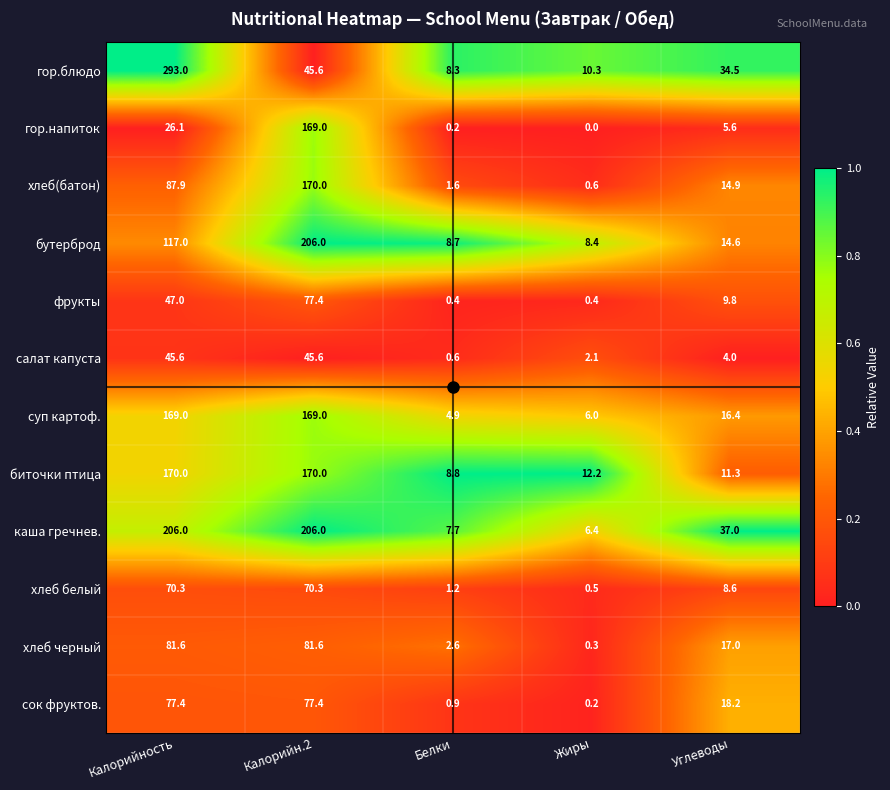

Which series has the largest range (max minus min)?

гор.блюдо